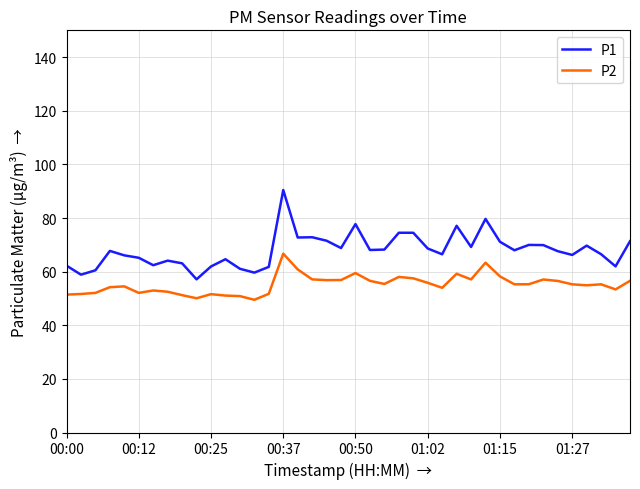

What is the average value of the P1 series?

68.0